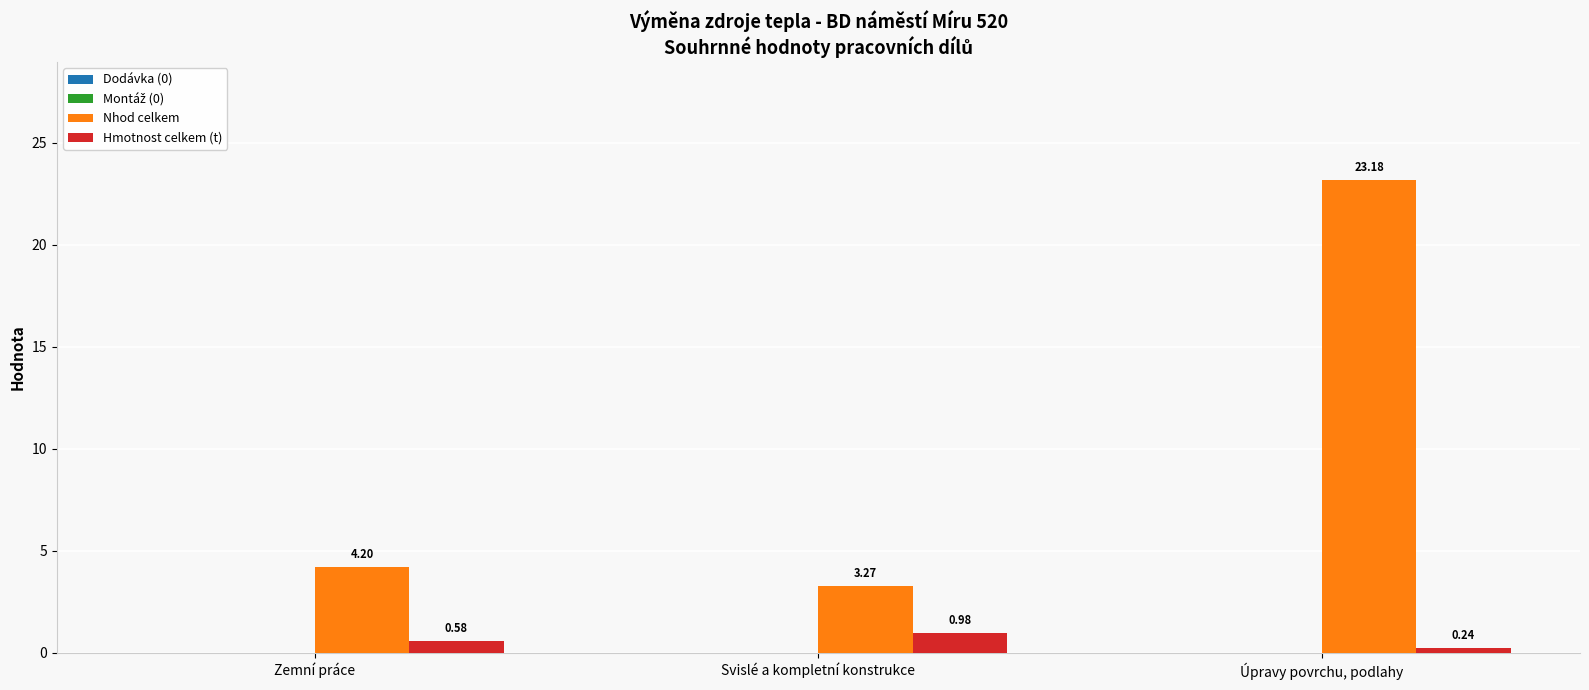

Between Svislé a kompletní konstrukce and Úpravy povrchu, podlahy, which series saw the biggest shift?

Nhod celkem